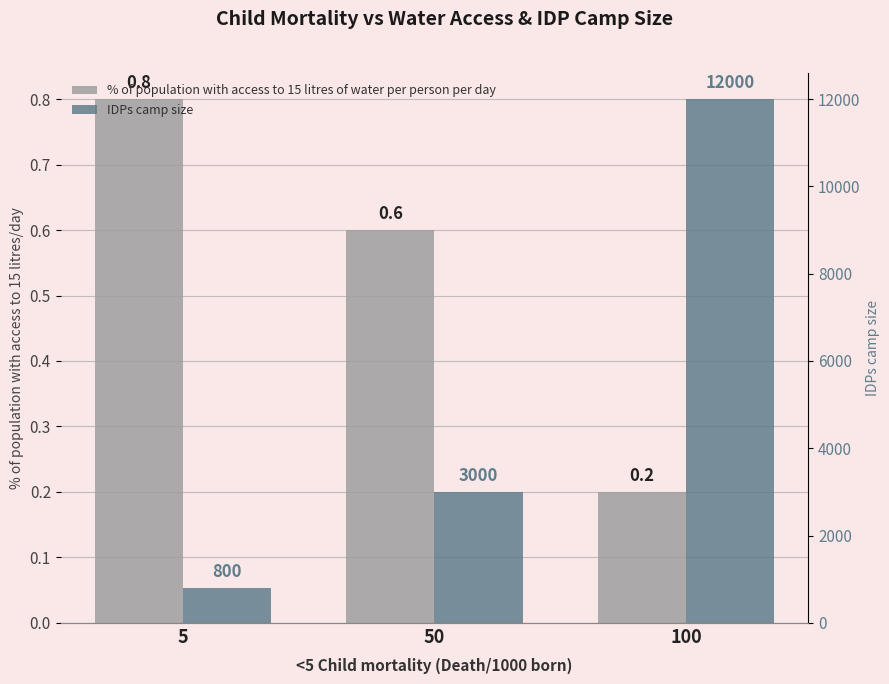

What is the minimum value for IDPs camp size?

800.0